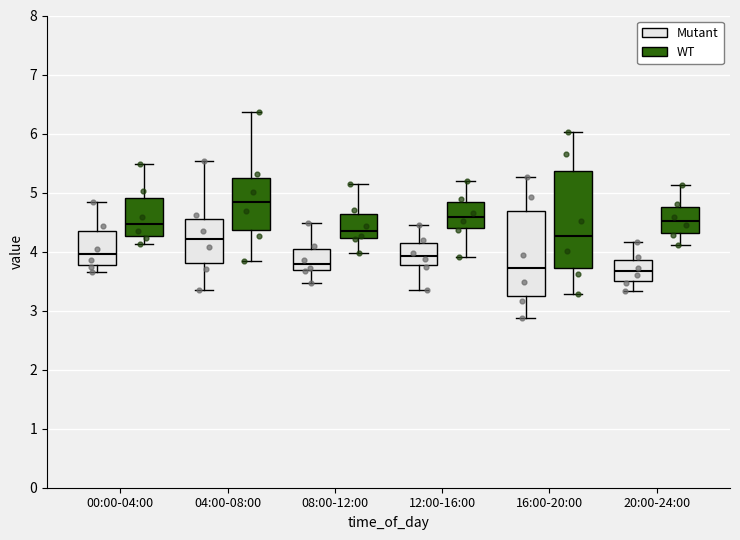

Where does the upper whisker of the box for 20:00-24:00 (Mutant) end on the y-axis? The values are not printed on the chart, so give them approximately, as read against the axis.

4.2